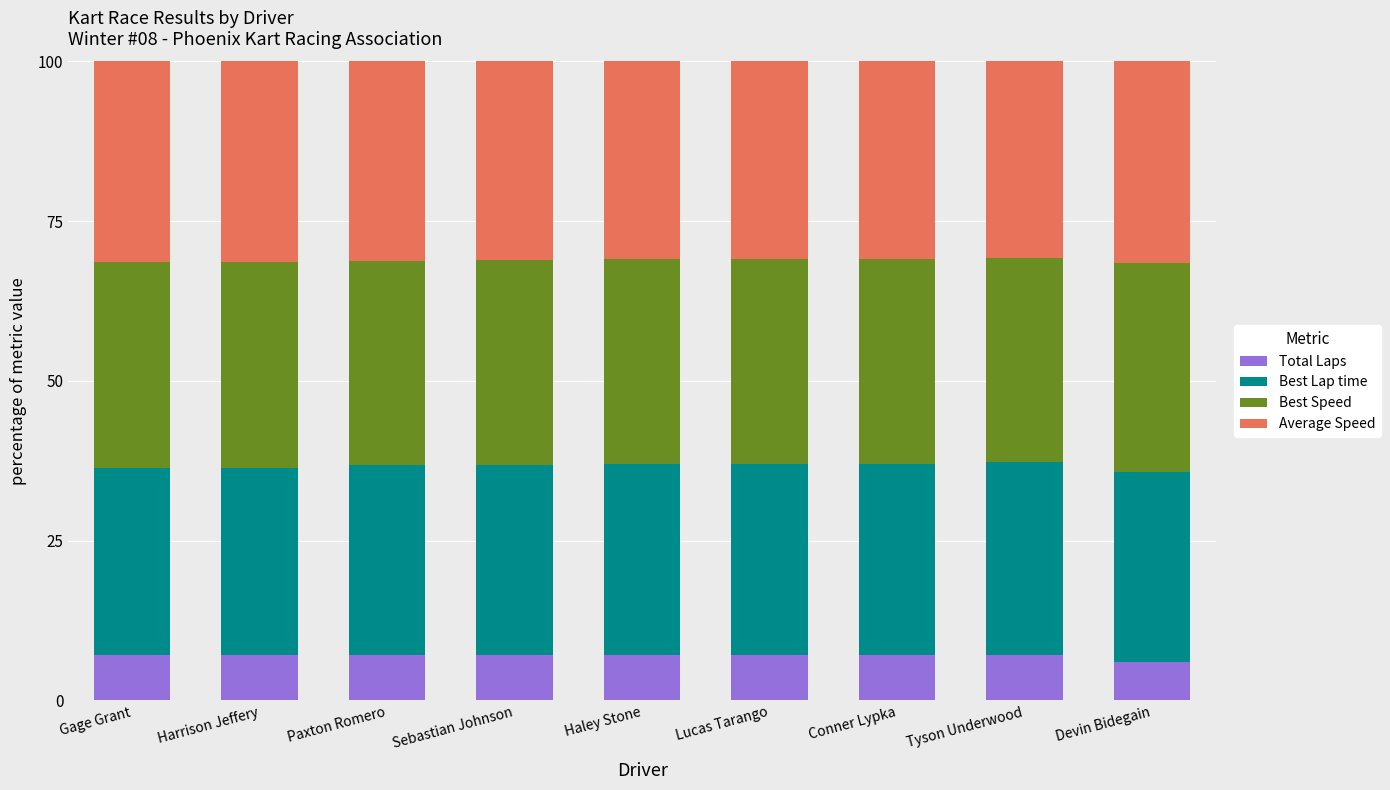

True or false: Total Laps has a value of 4.1 at Sebastian Johnson.

False